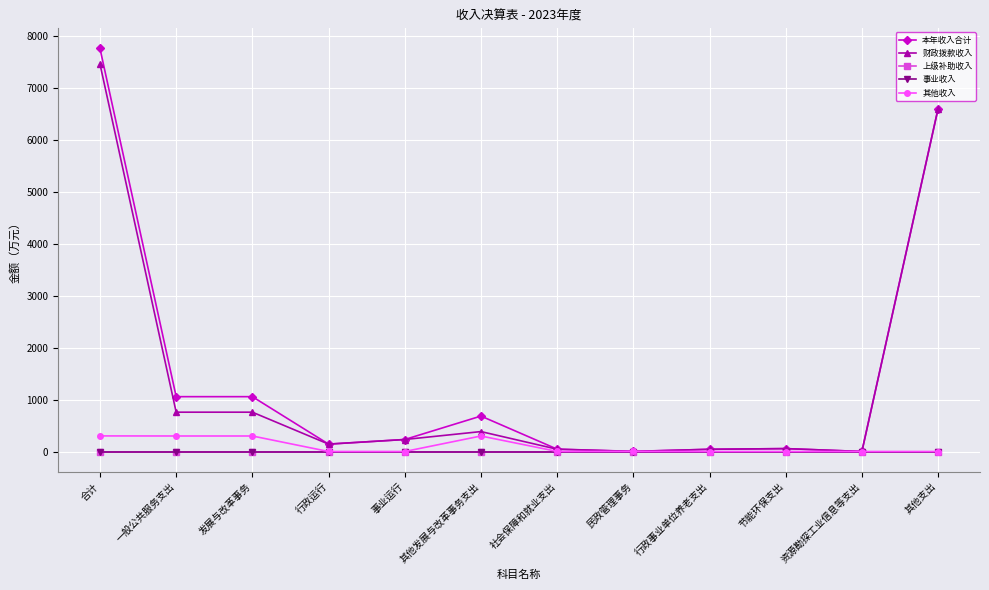

Reading right to left, what are all the values shown in this chart?

本年收入合计: 6600.0	0.4	56.0	42.8	2.8	45.6	682.2	231.0	142.4	1055.6	1055.6	7757.6
财政拨款收入: 6600.0	0.4	56.0	42.8	1.2	43.9	383.6	231.0	142.2	756.9	756.9	7457.3
上级补助收入: 0.0	0.0	0.0	0.0	0.0	0.0	0.0	0.0	0.0	0.0	0.0	0.0
事业收入: 0.0	0.0	0.0	0.0	0.0	0.0	0.0	0.0	0.0	0.0	0.0	0.0
其他收入: 0.0	0.0	0.0	0.0	1.6	1.6	298.6	0.0	0.1	298.7	298.7	300.3